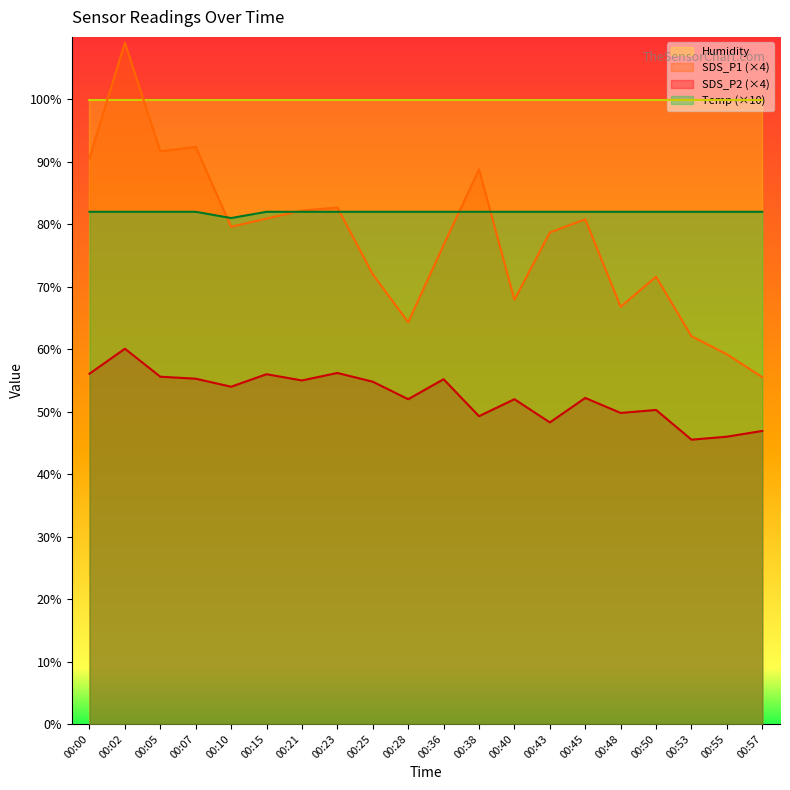

List the series in order of their peak value, lowest first.

SDS_P2 (×4), Temp (×10), Humidity, SDS_P1 (×4)